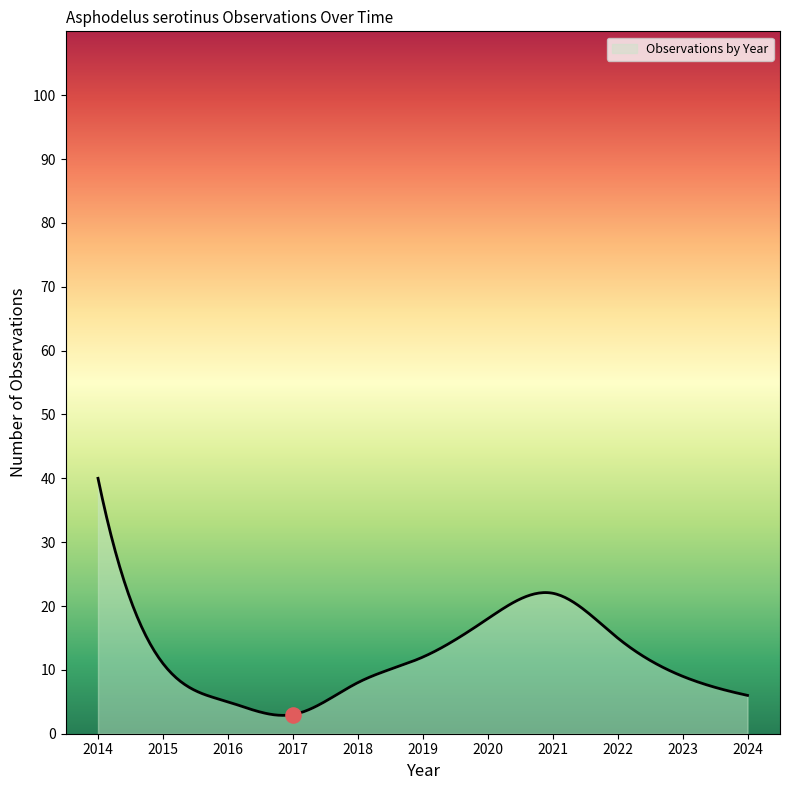

What is the ratio of the value at 2023 to the value at 2017?

3.0